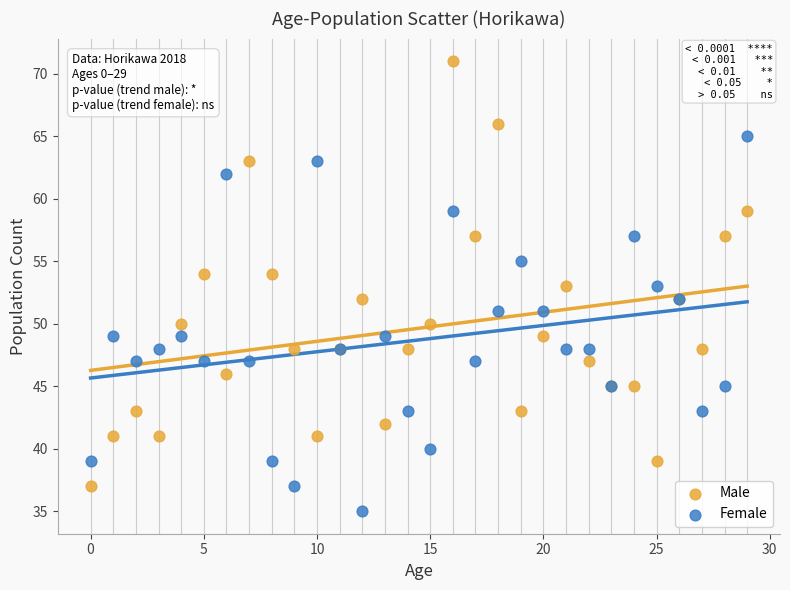

Which series has the largest Y range (max minus min)?

Male